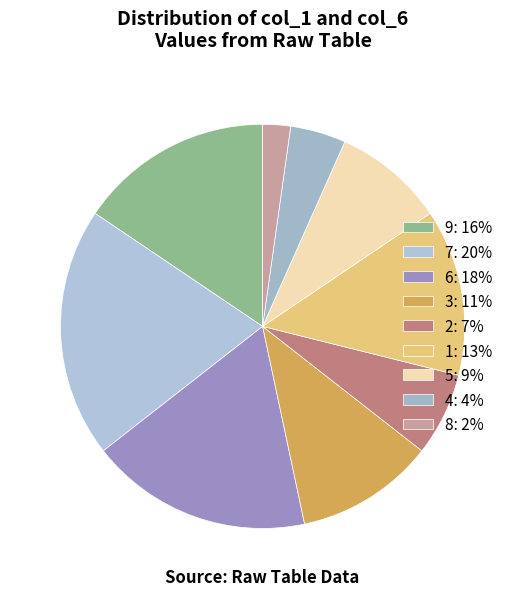

The 3 slice represents 22% of the pie. True or false?

False